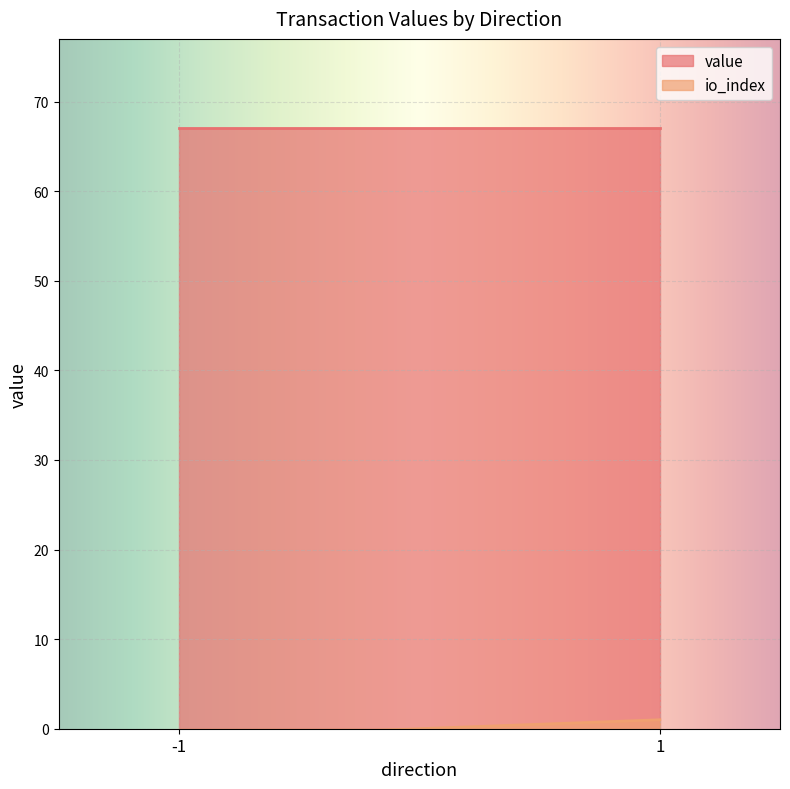

Reading left to right, list all the values displayed in this chart.

io_index: -1.0	-1.0	1.0	1.0
value: 67.0	67.0	67.0	67.0